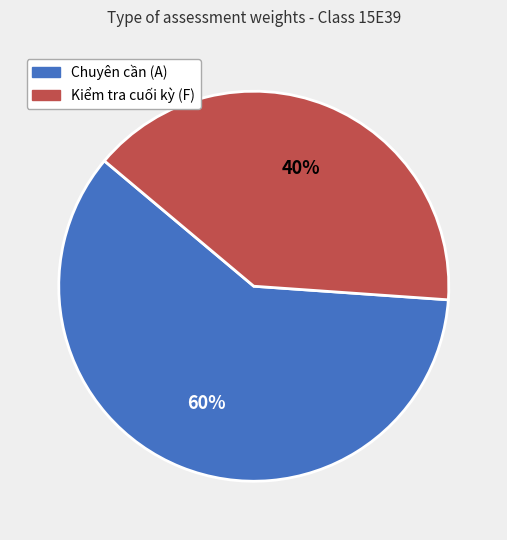

To the nearest percent, what is the combined percentage of Kiểm tra cuối kỳ (F) and Chuyên cần (A)?

100%